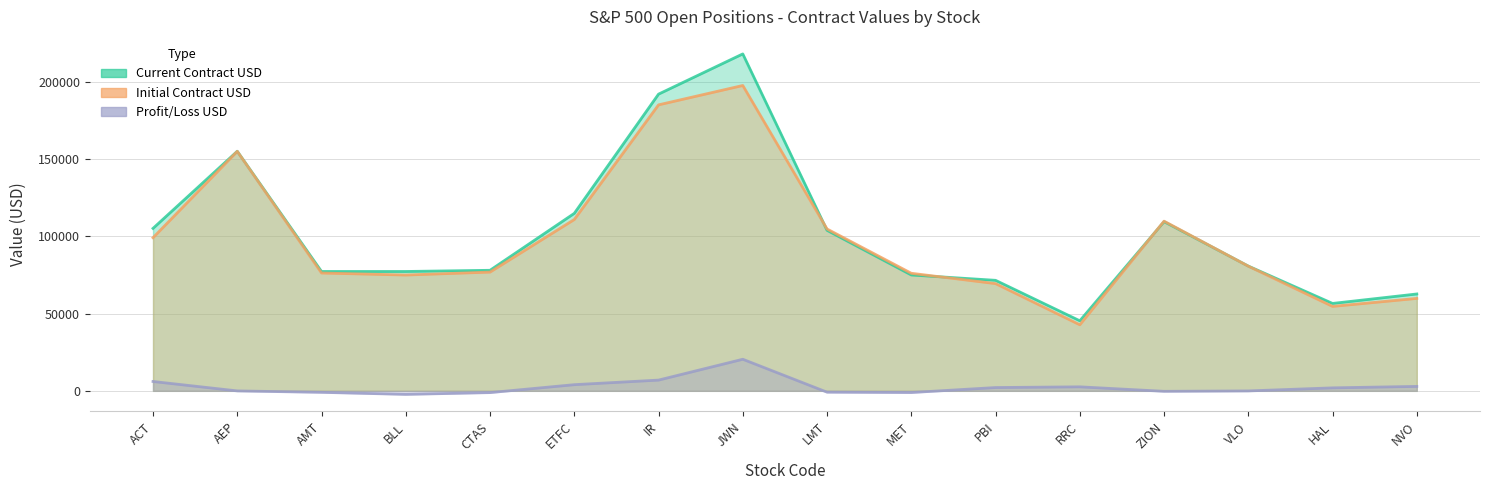

True or false: Current Contract USD and Profit/Loss USD intersect in this chart.

False